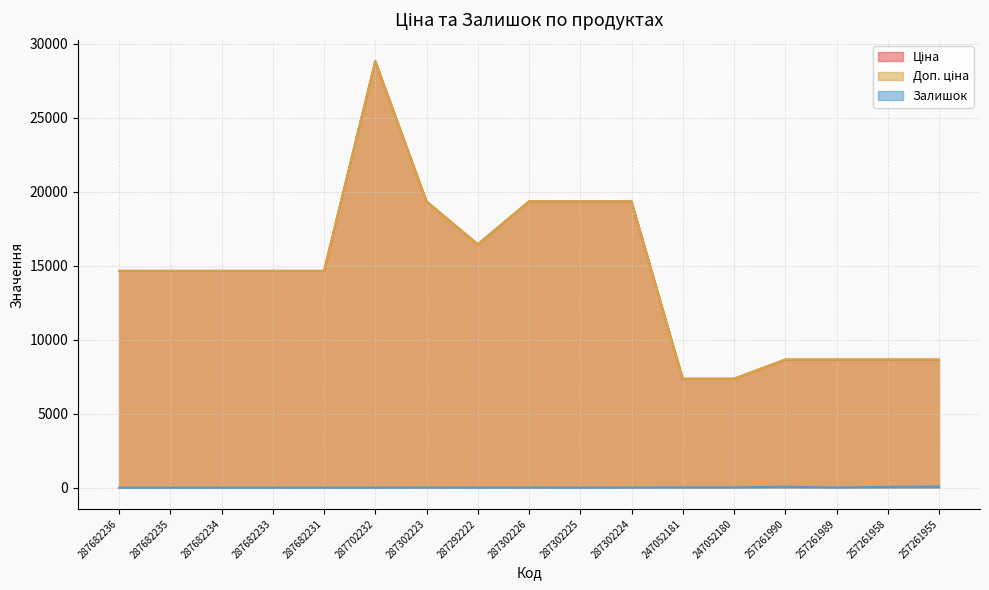

In Доп. ціна, how many points are higher than both neighbors (excluding endpoints)?

1